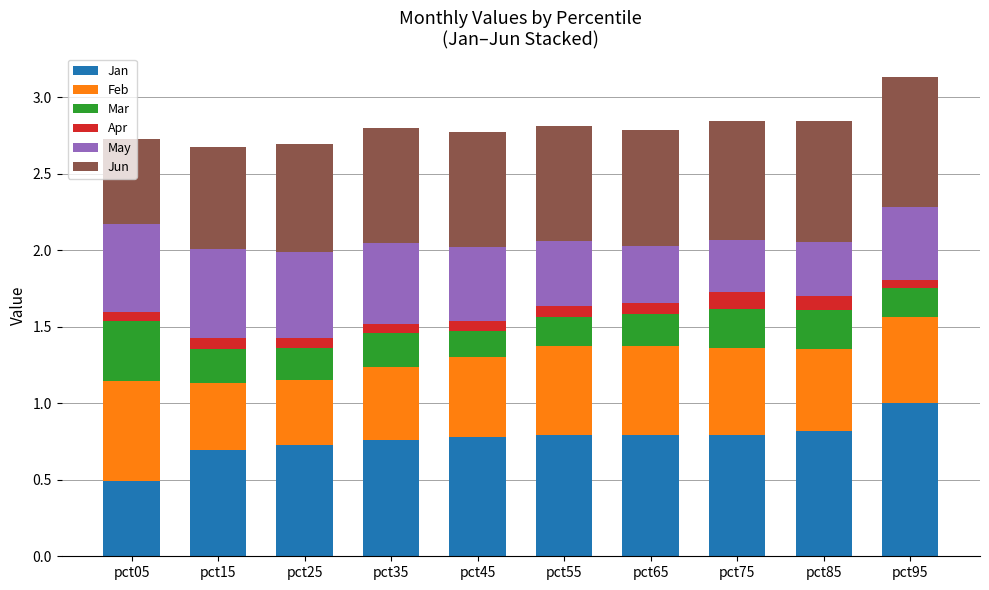

At which label does Jan reach its minimum?

pct05